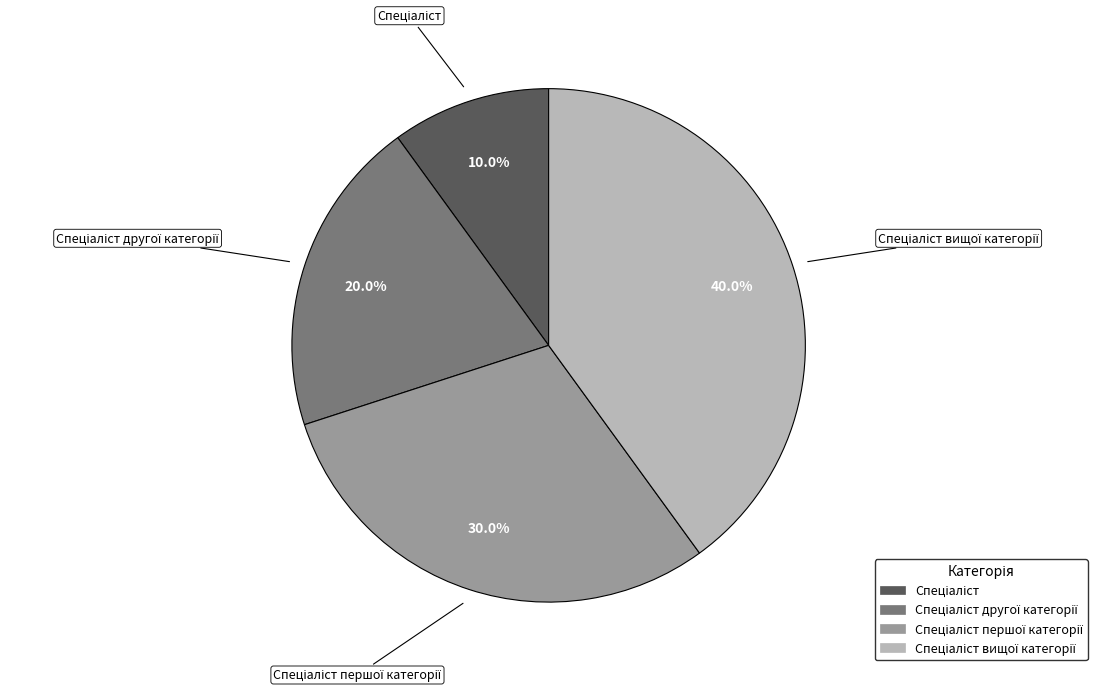

Is there a majority slice in this chart?

No